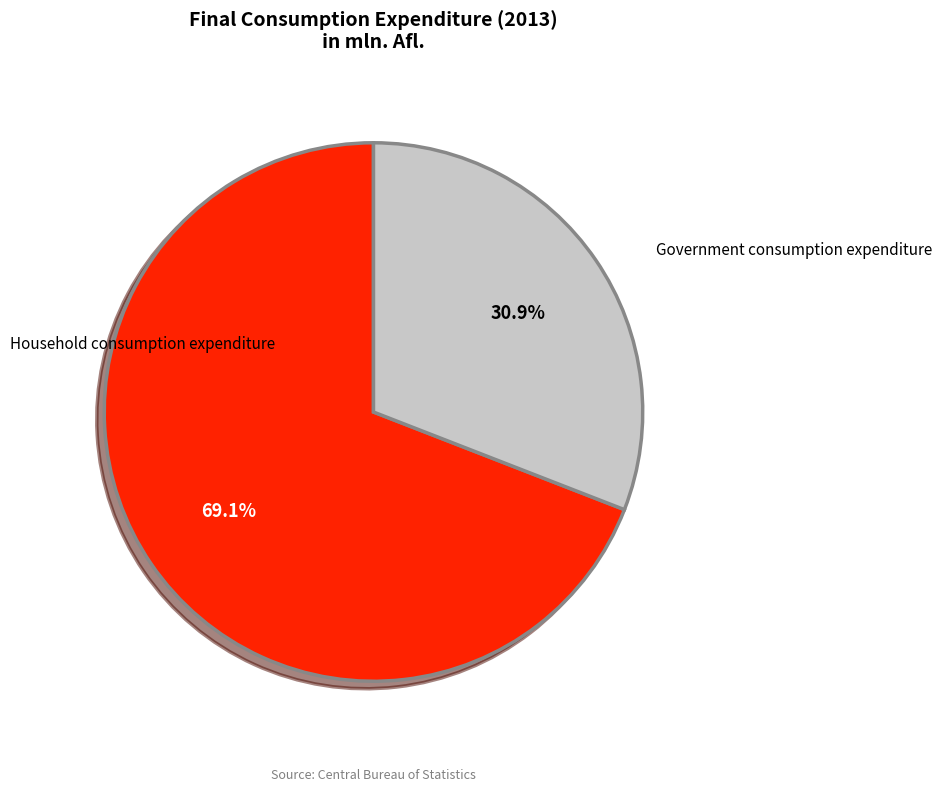

To the nearest percent, what is the difference between the Household consumption expenditure and Government consumption expenditure slice percentages?

38%